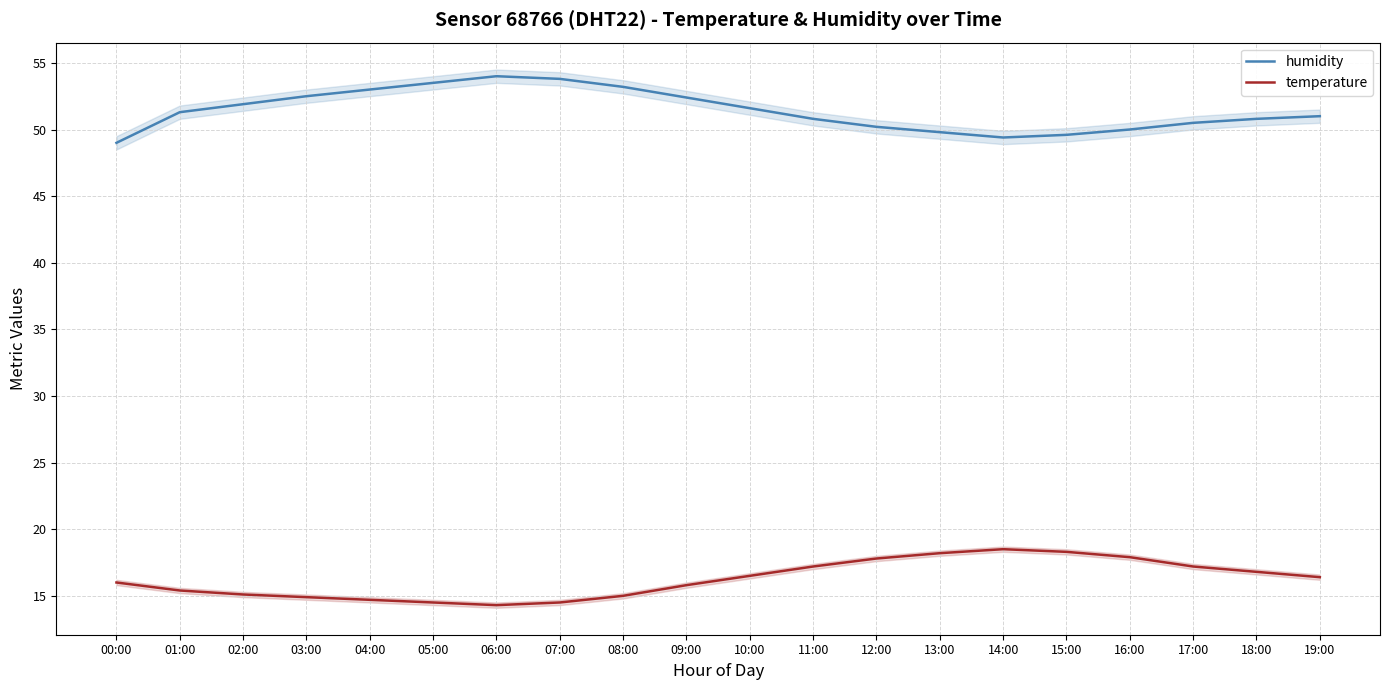

Which series has the largest total across all categories?

humidity